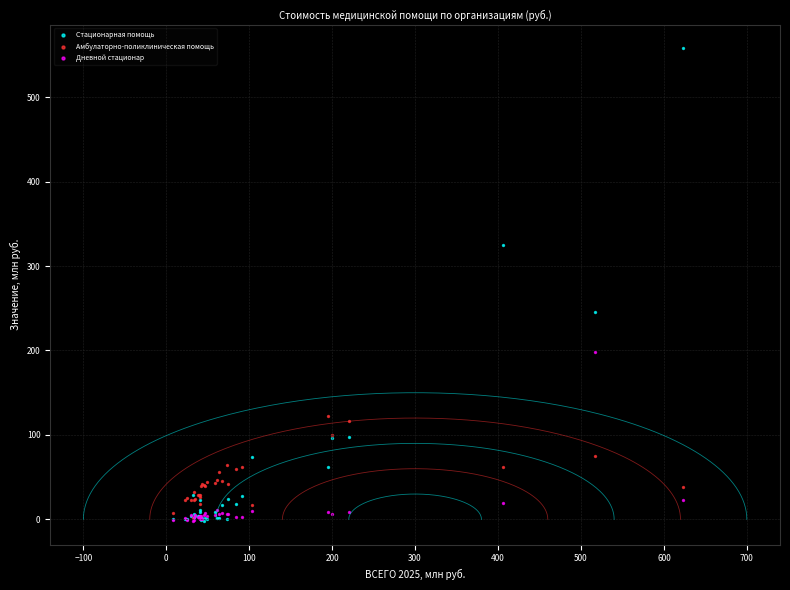

What are all the series names shown in the legend?

Стационарная помощь, Амбулаторно-поликлиническая помощь, Дневной стационар